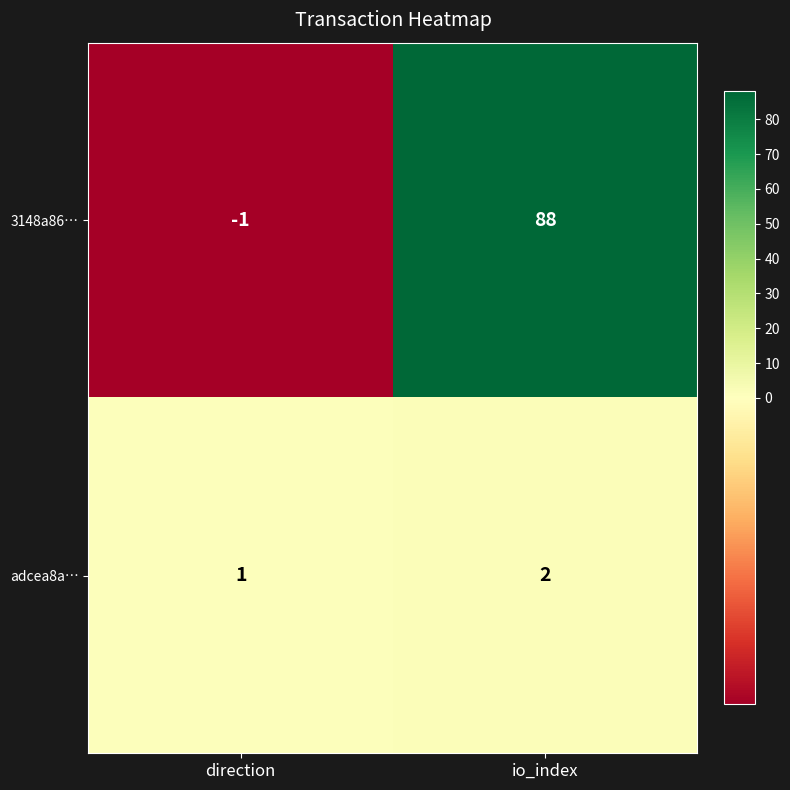

What is the minimum value shown in the chart?

-1